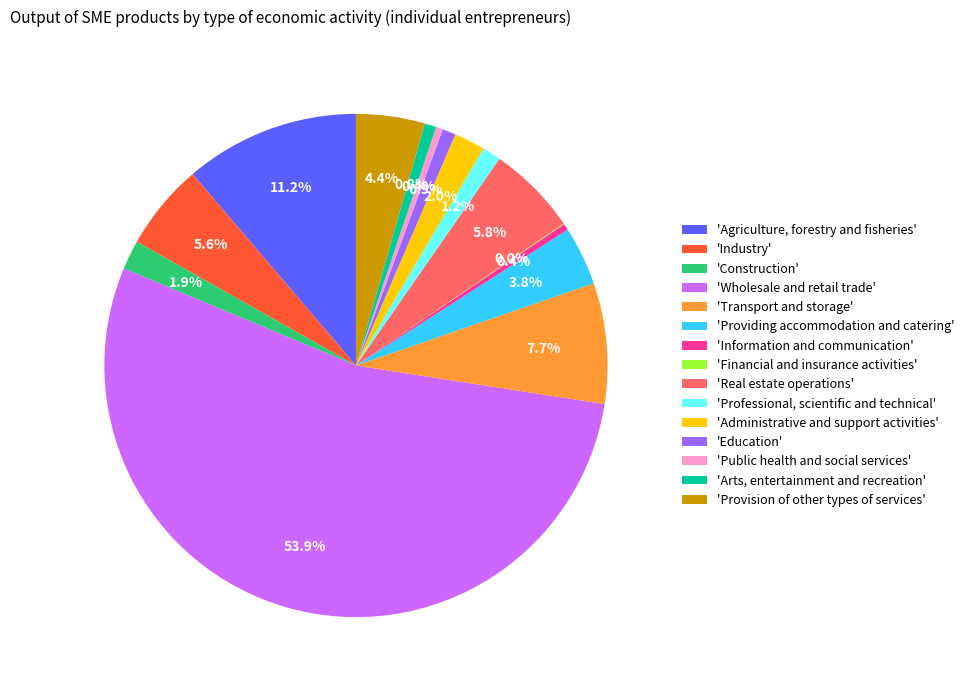

Is the sum of 'Industry' and 'Wholesale and retail trade' greater than half?

Yes